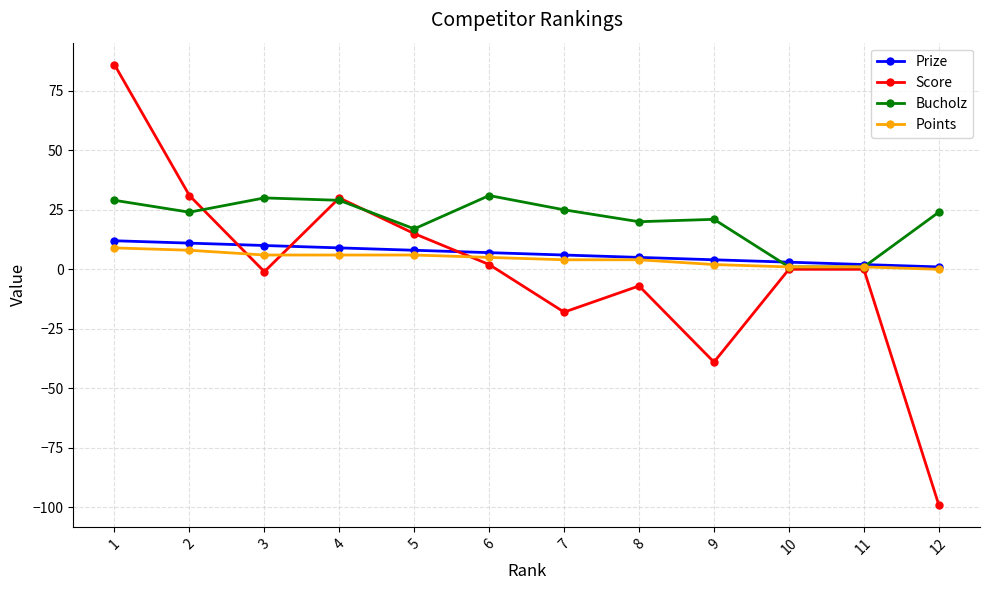

What are all the series names shown in the legend?

Prize, Score, Bucholz, Points